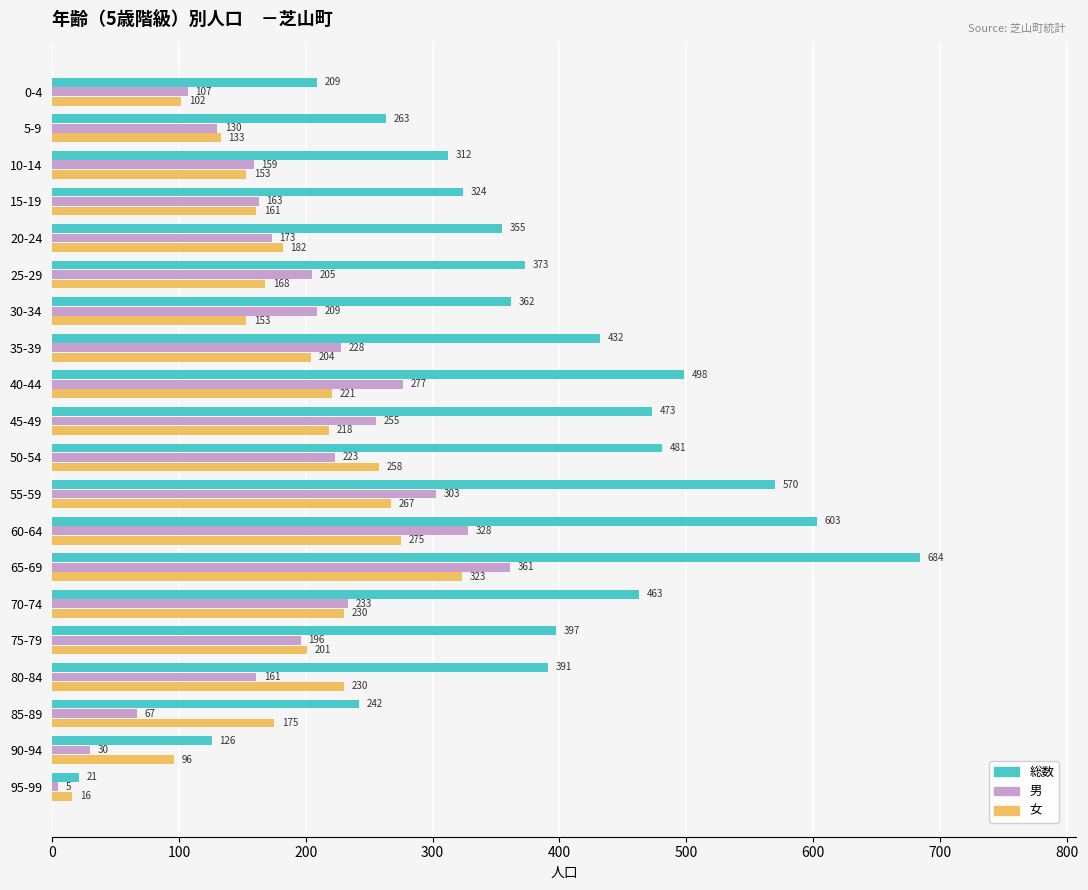

Which series has the widest spread of values?

総数